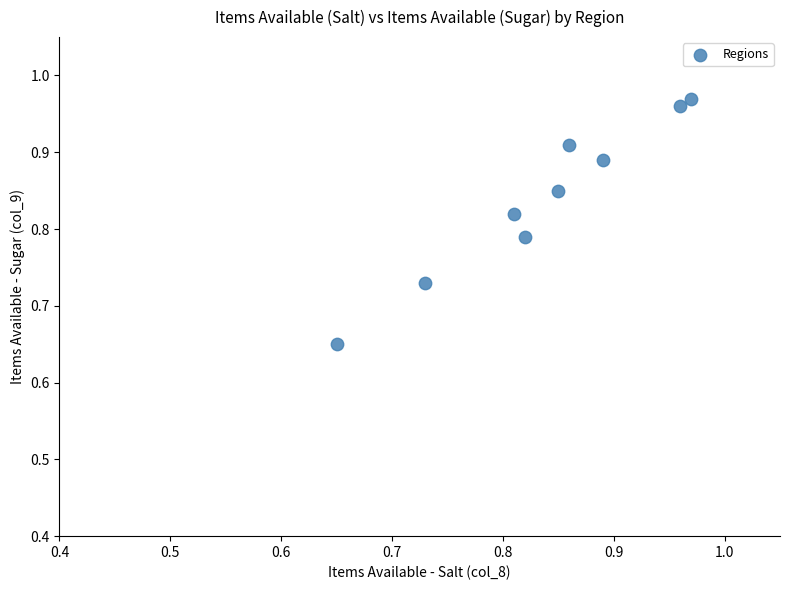

What is the range of X values (max minus min)?

0.3